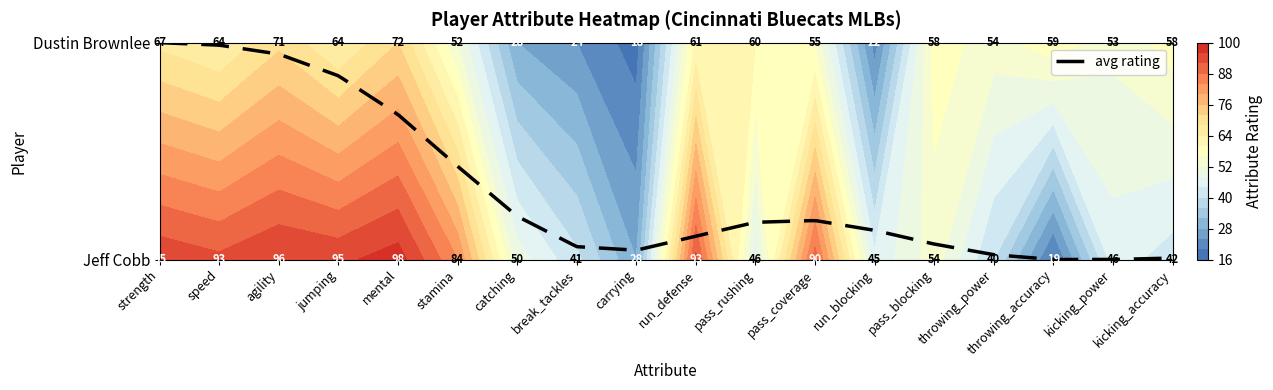

Where is Jeff Cobb nearest to the value 58?

pass_blocking